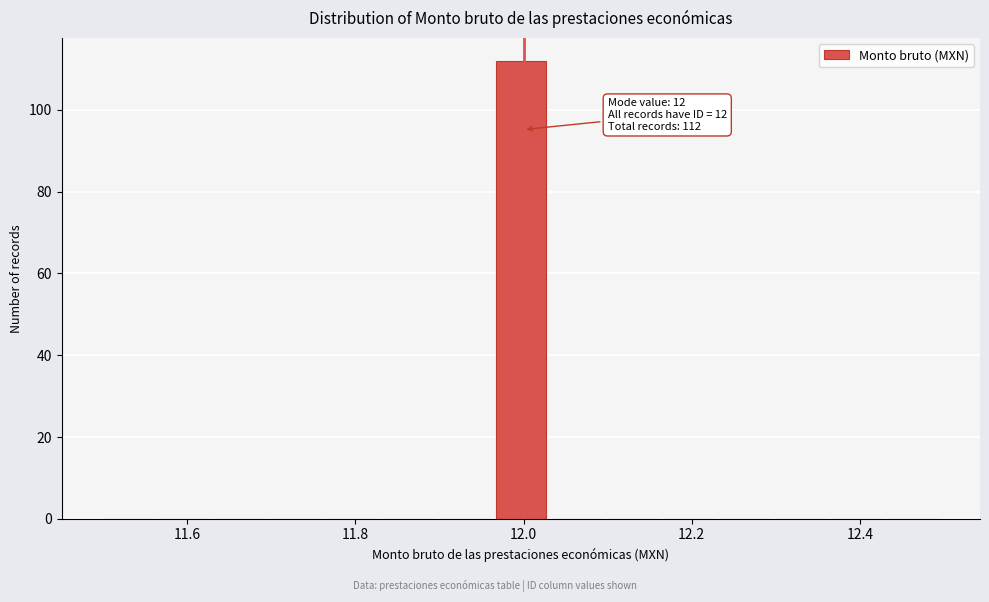

Around what value on the x-axis is the tallest bar? Give the approximate position of its centre, as read against the axis.

12.00